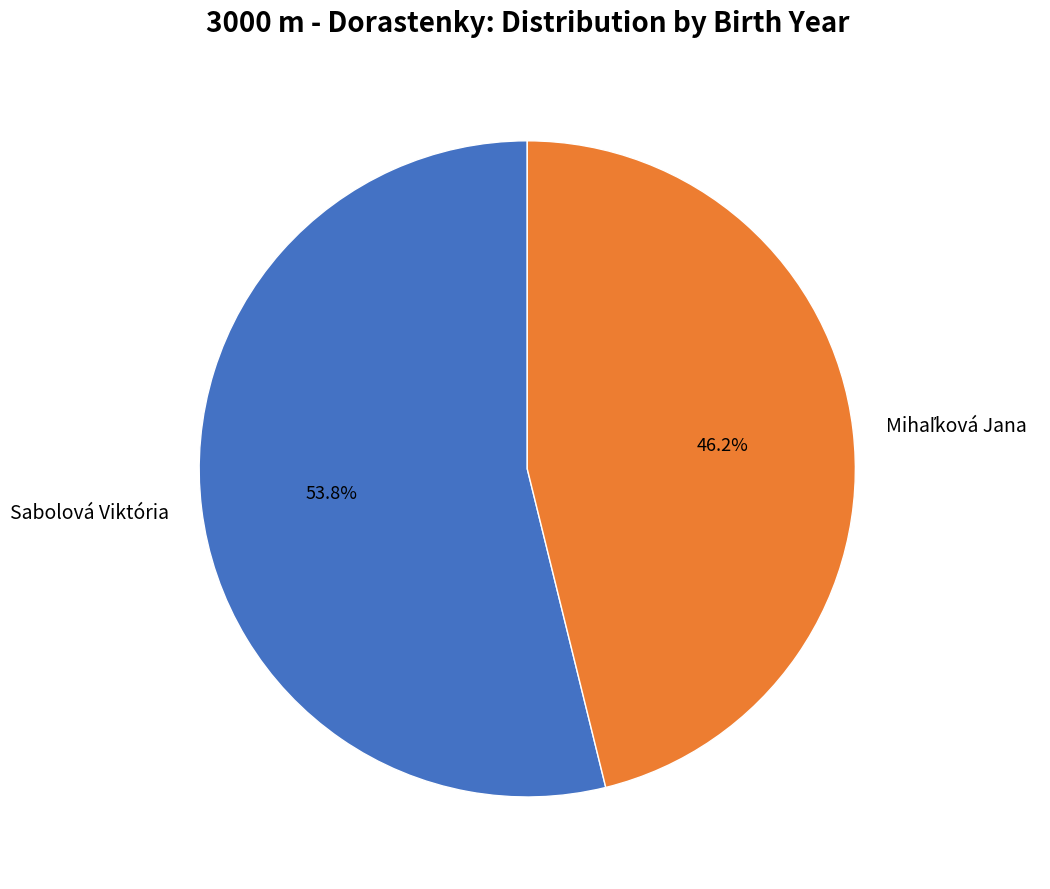

Which slice is the largest?

Sabolová Viktória